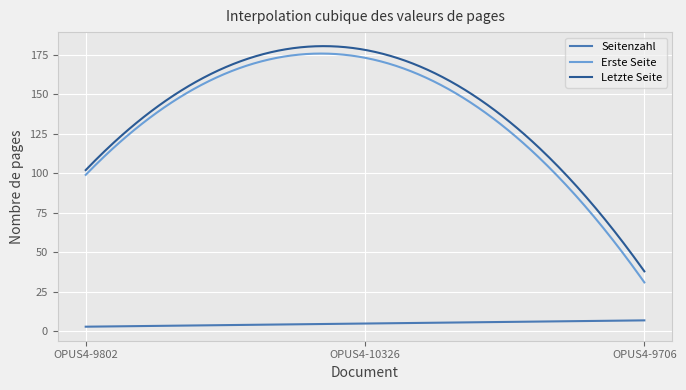

Which series has the widest spread of values?

Erste Seite